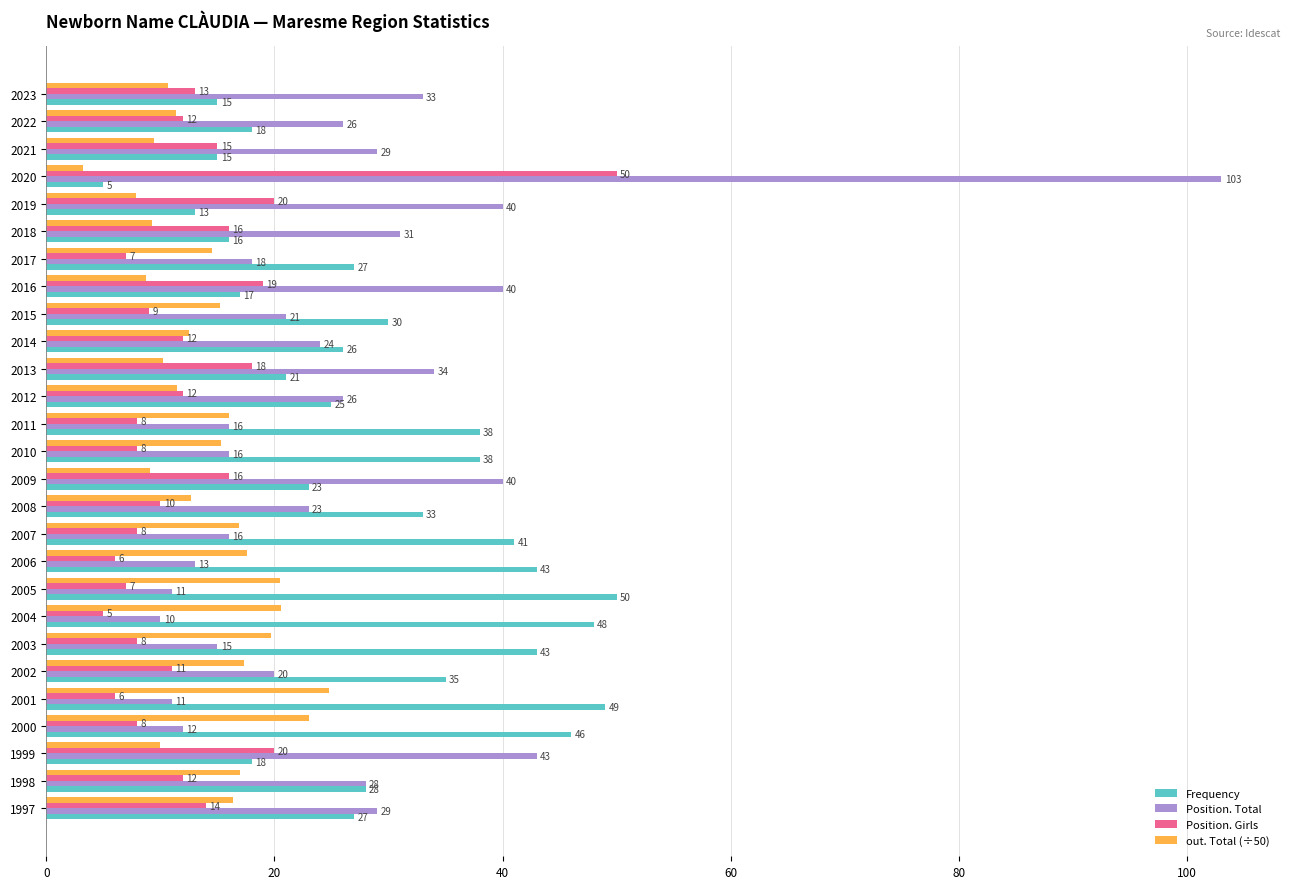

At which category is the sum across all series the highest?

2020